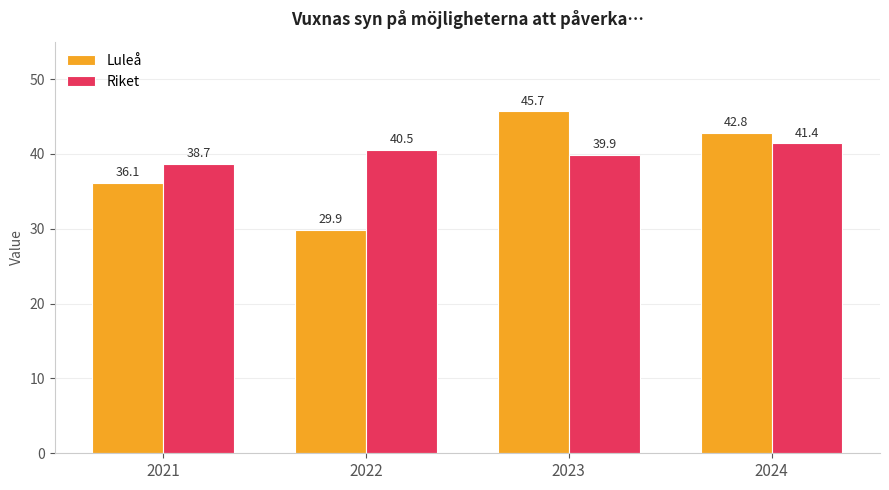

Read the Luleå value at 2022.

29.9